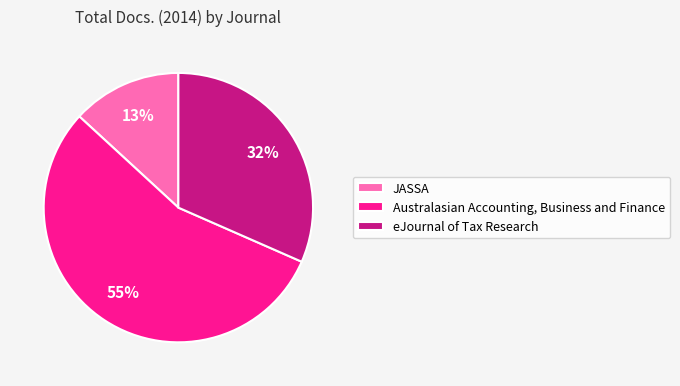

Between eJournal of Tax Research and Australasian Accounting, Business and Finance, which is larger?

Australasian Accounting, Business and Finance